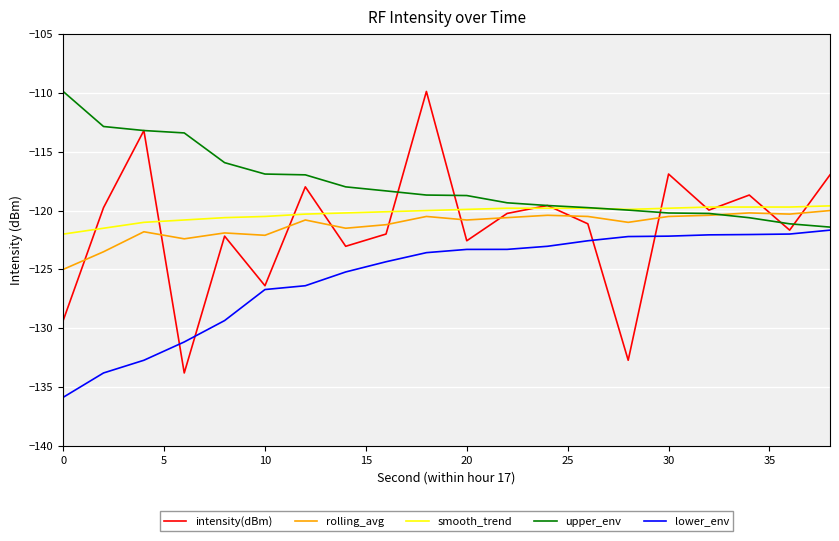

What is the average value of the smooth_trend series?

-120.2